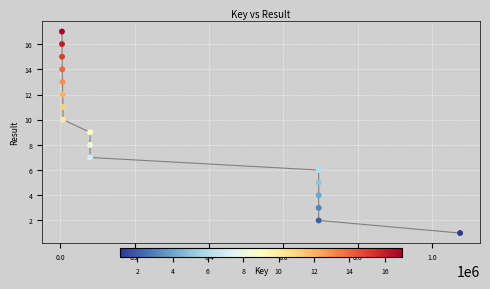

What is the range of X values (max minus min)?

1069885